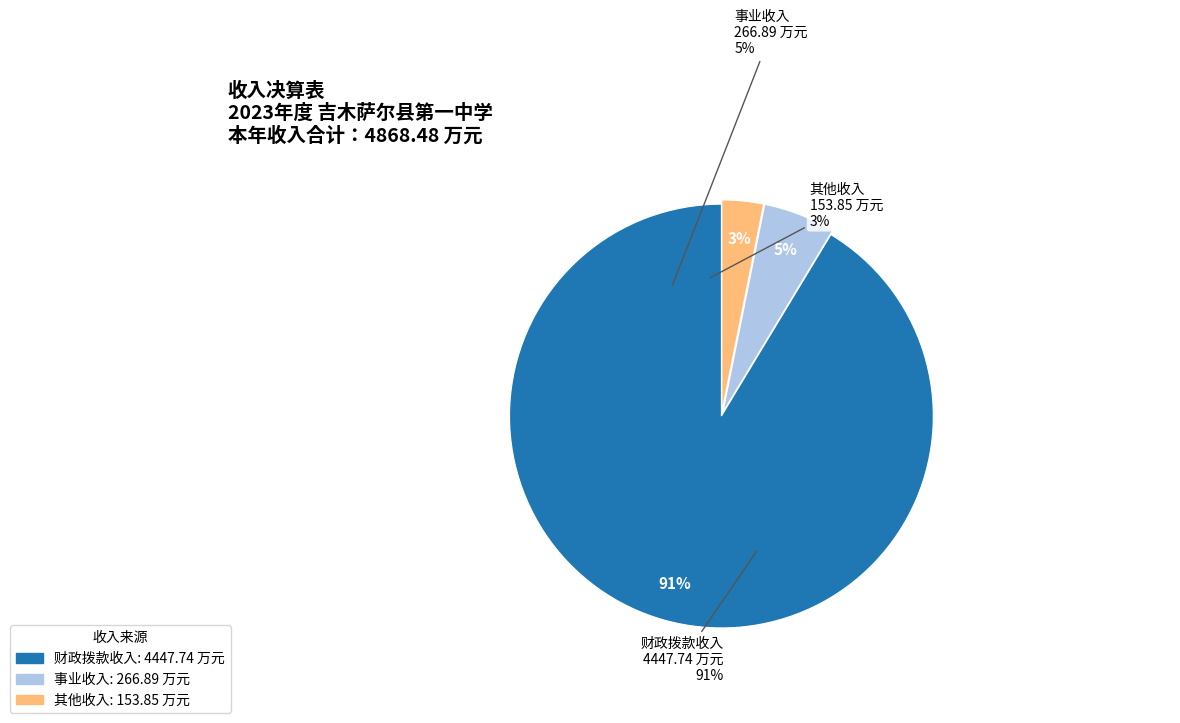

What is the change in value from 事业收入 to 其他收入?

-113.0